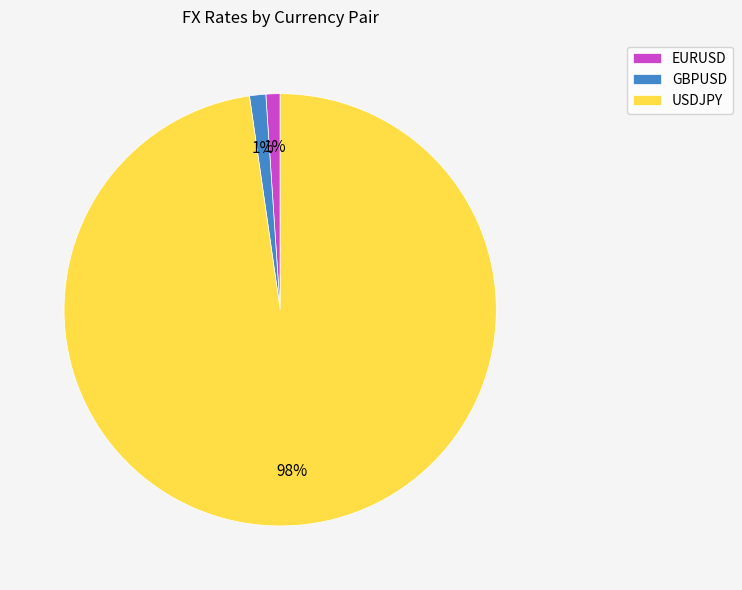

To the nearest percent, what percentage of the pie is EURUSD?

1%